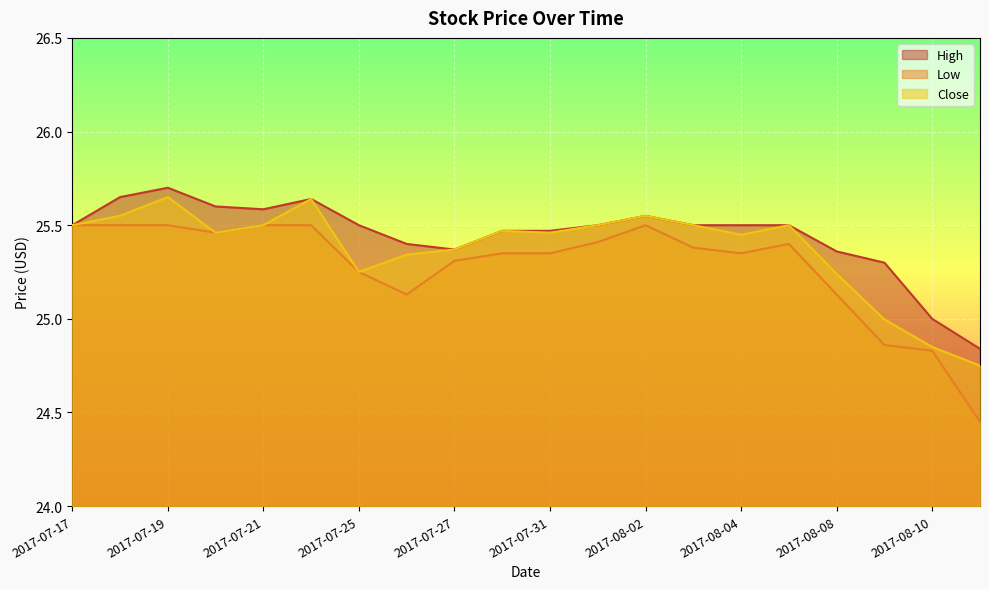

Where is the first local maximum for Low?

2017-08-02